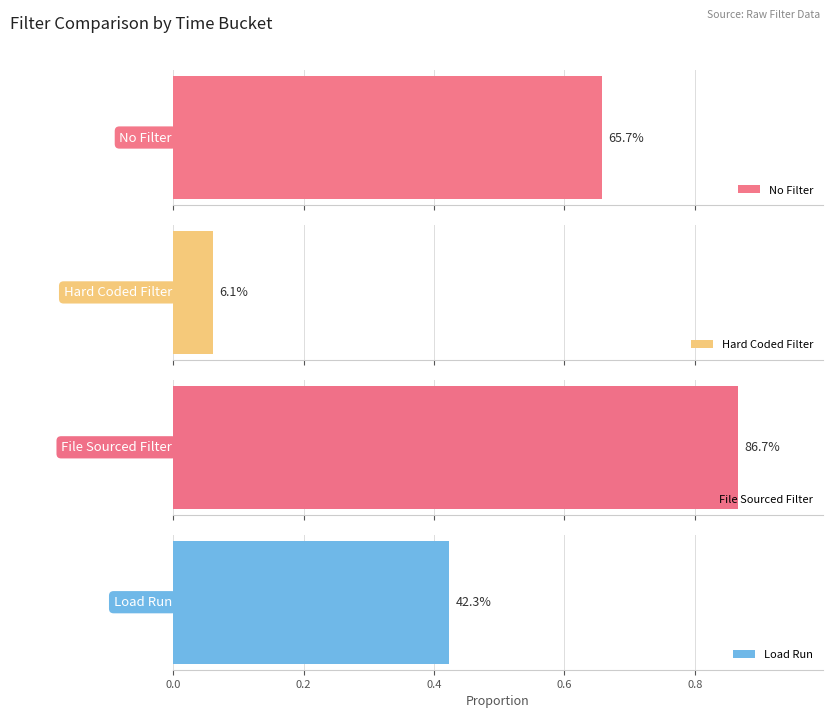

What is the highest value of the File Sourced Filter series?

0.9